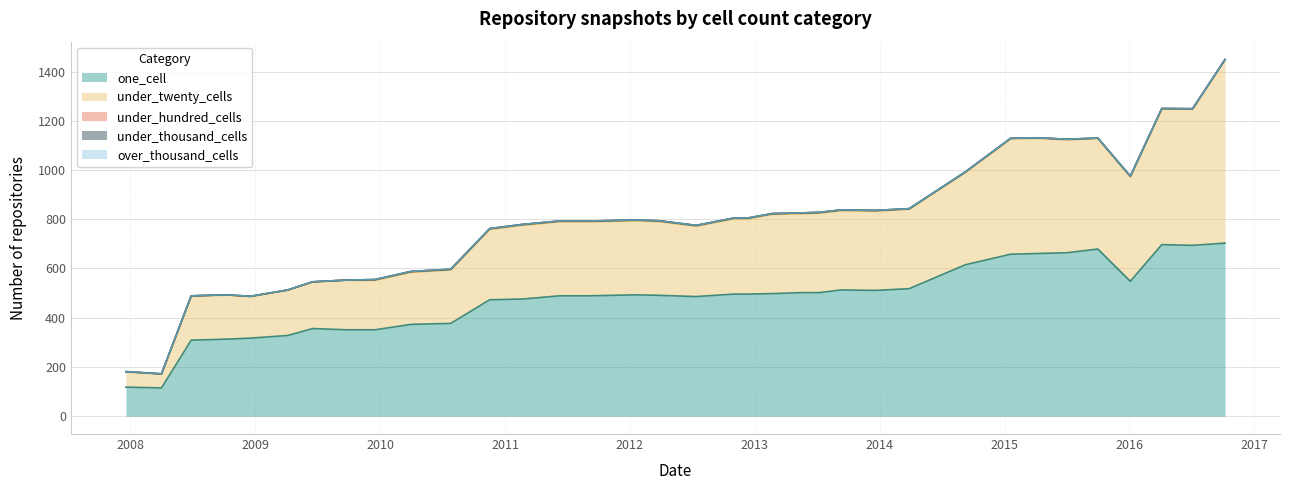

What is the value of the under_twenty_cells point at the 26th from the left?

323